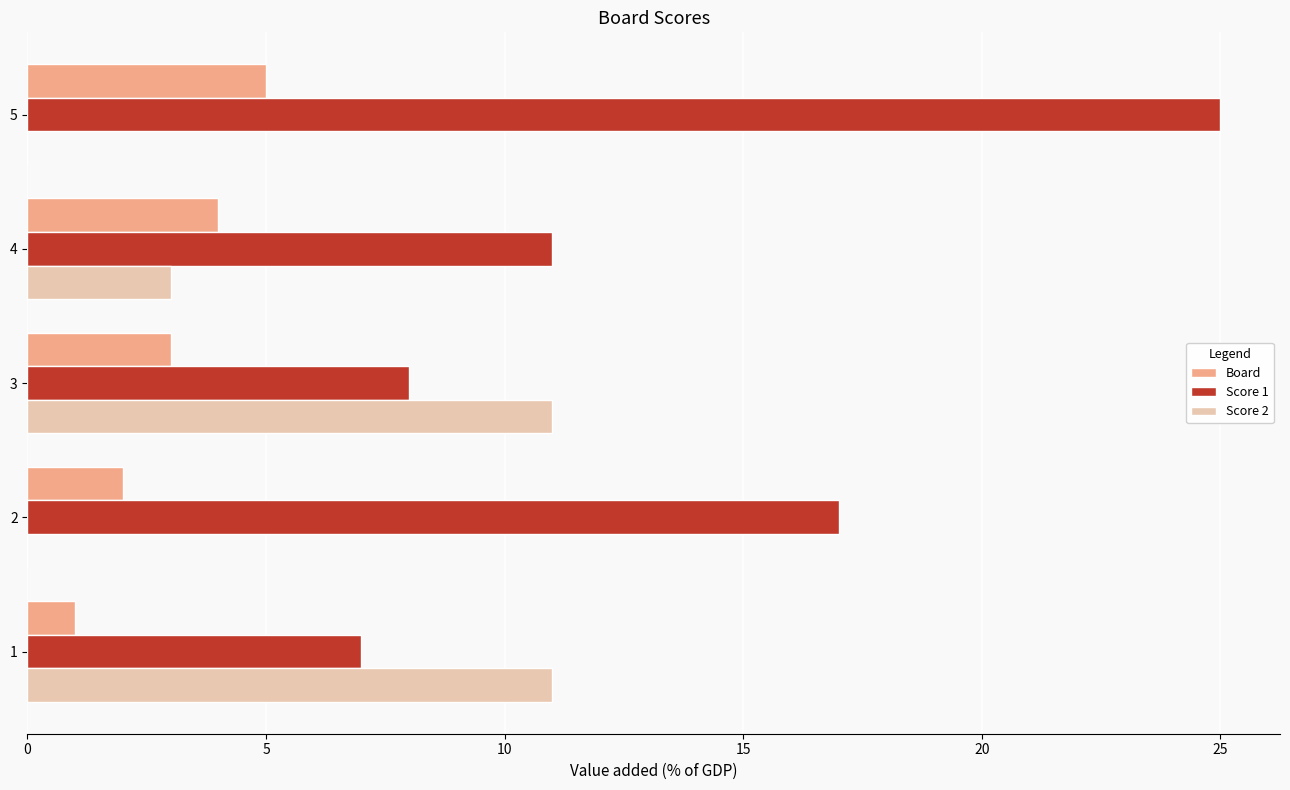

The value of Score 2 at 2 is 0. True or false?

True